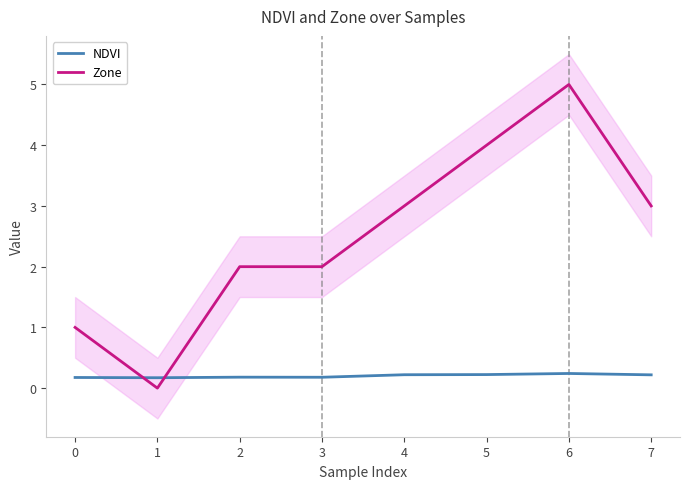

At which category does NDVI reach its first local valley?

1